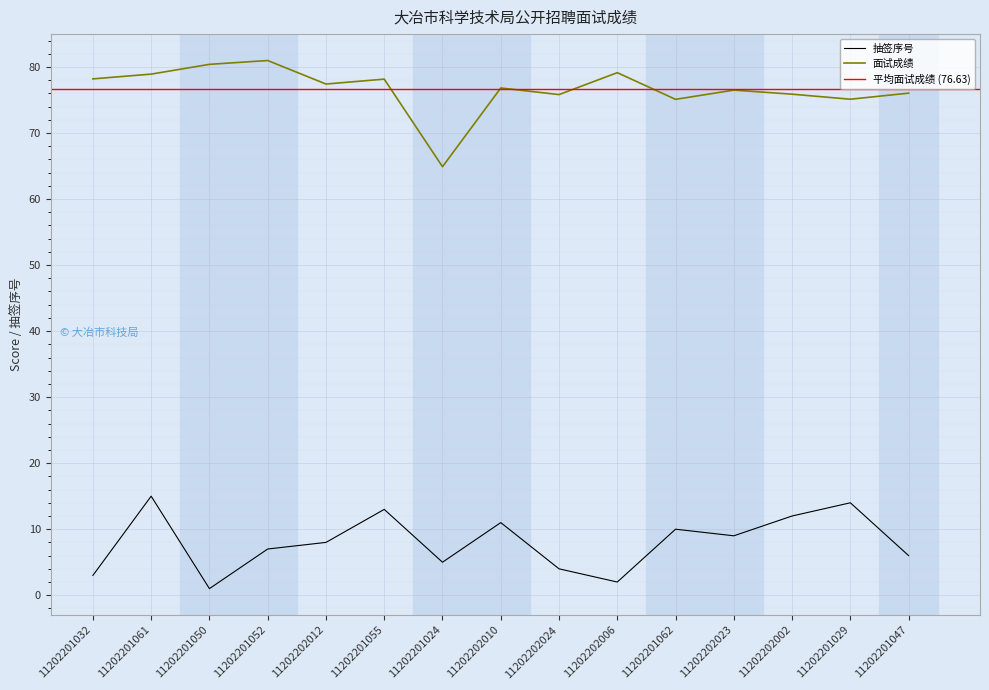

Is it true that 面试成绩 equals 81.0 at 11202201052?

True